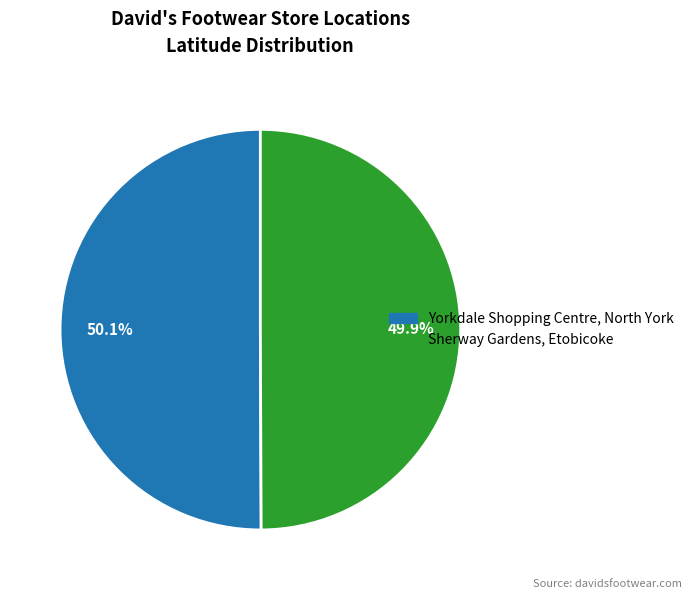

What is the total percentage of Sherway Gardens, Etobicoke and Yorkdale Shopping Centre, North York?

100.0%